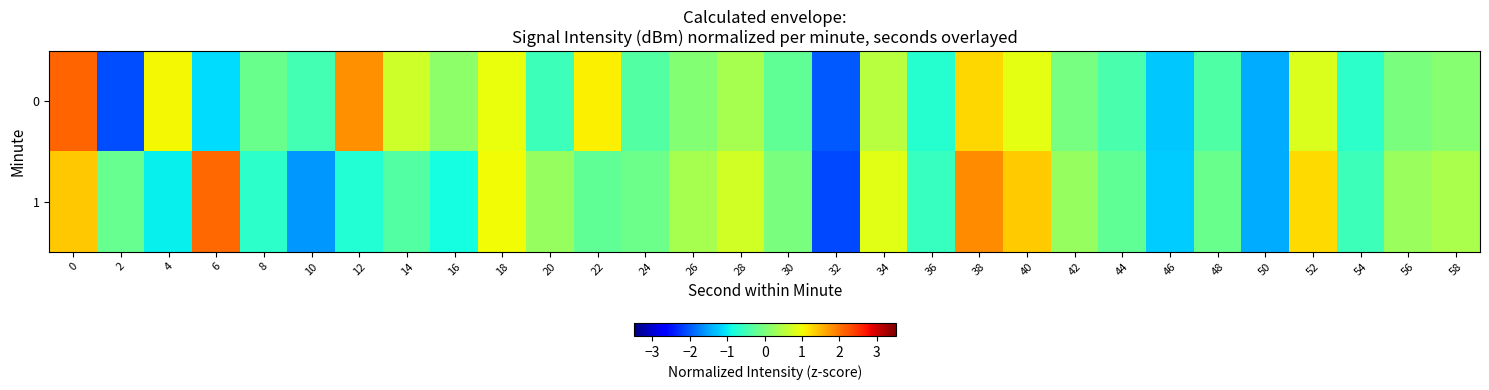

Rank the series at 28 from highest to lowest value.

1, 0